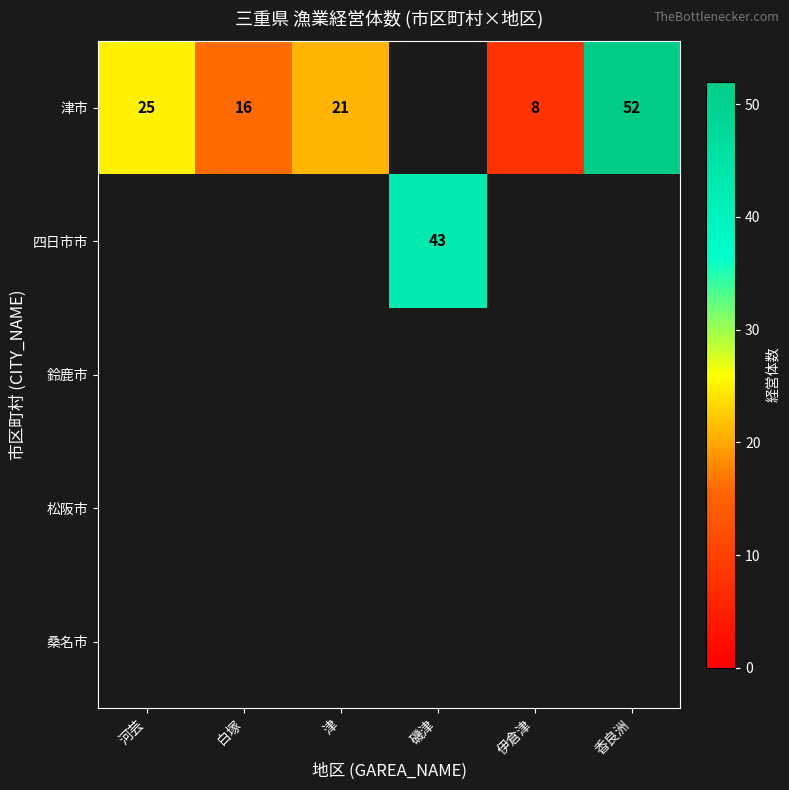

The 津市 series shows 8 at 伊倉津. True or false?

True